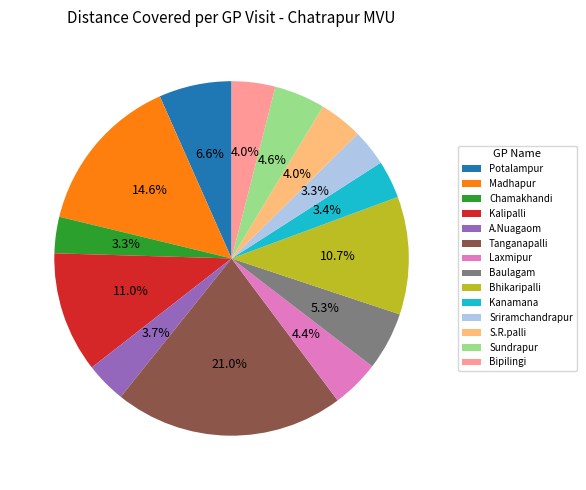

How many segments does this pie chart have?

14